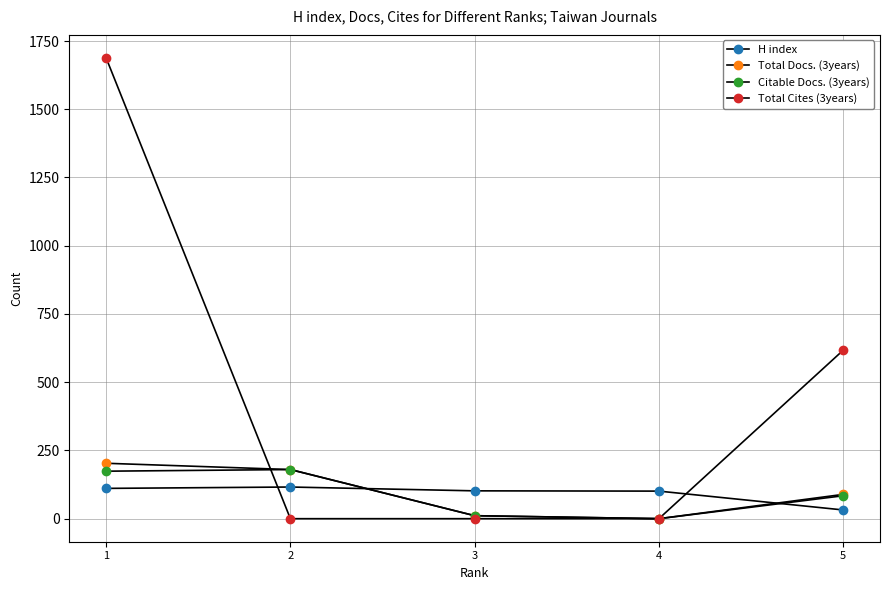

In Citable Docs. (3years), how many points are lower than both neighbors (excluding endpoints)?

1